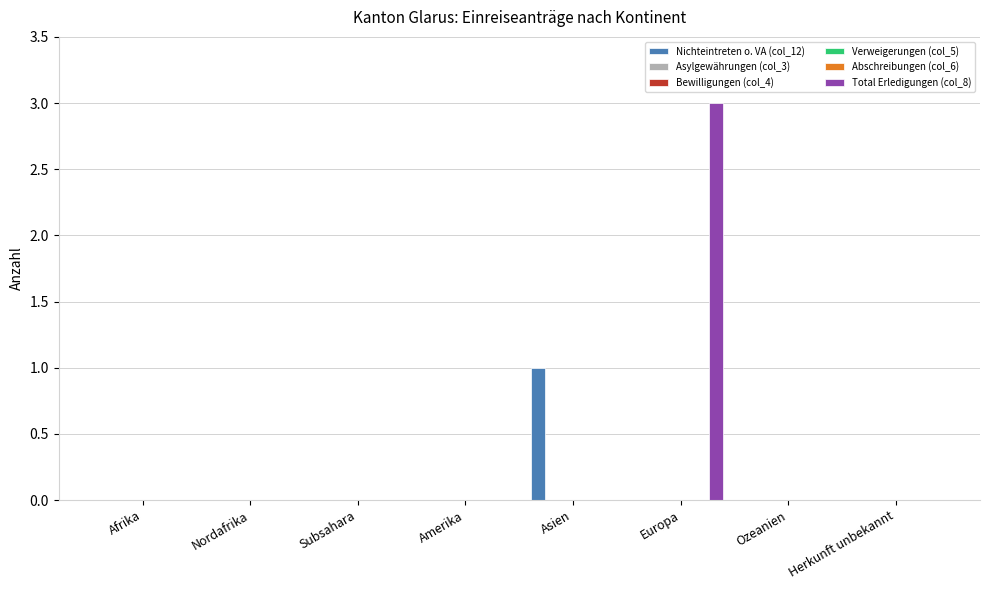

Which series has the largest range (max minus min)?

Total Erledigungen (col_8)